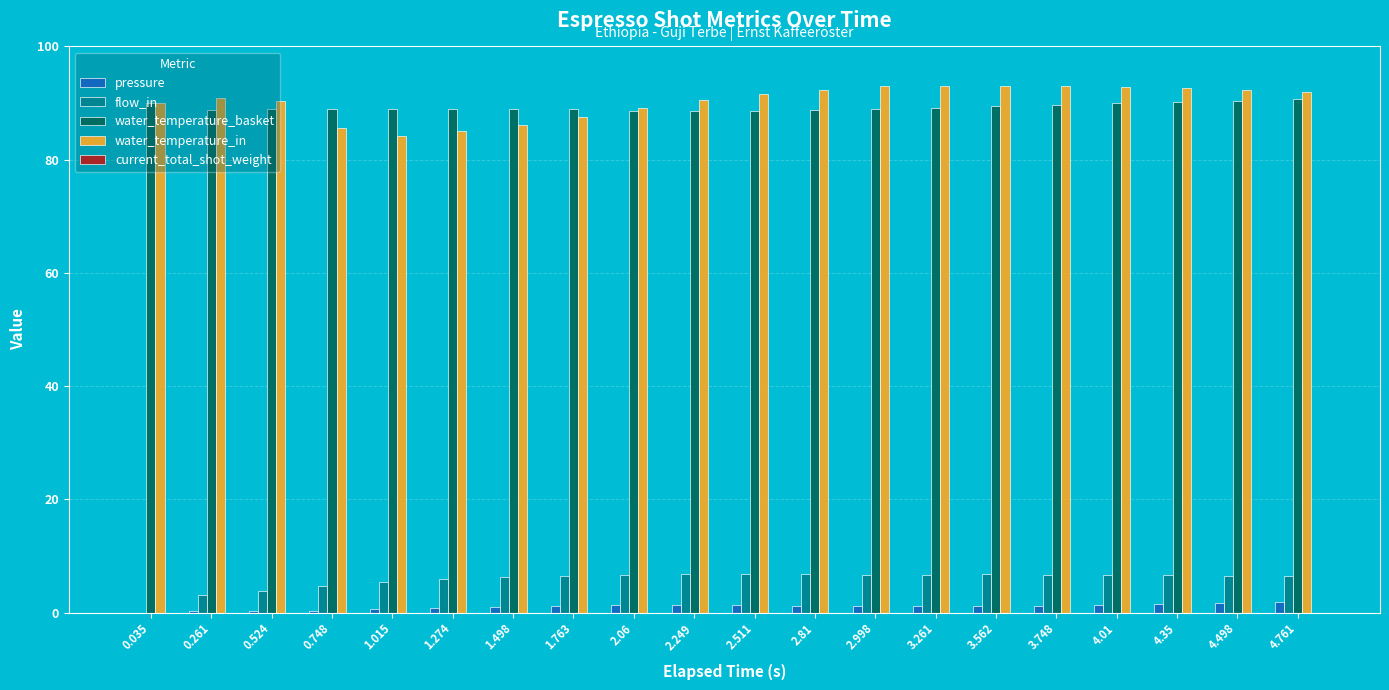

What is the maximum value shown in the chart?

93.1